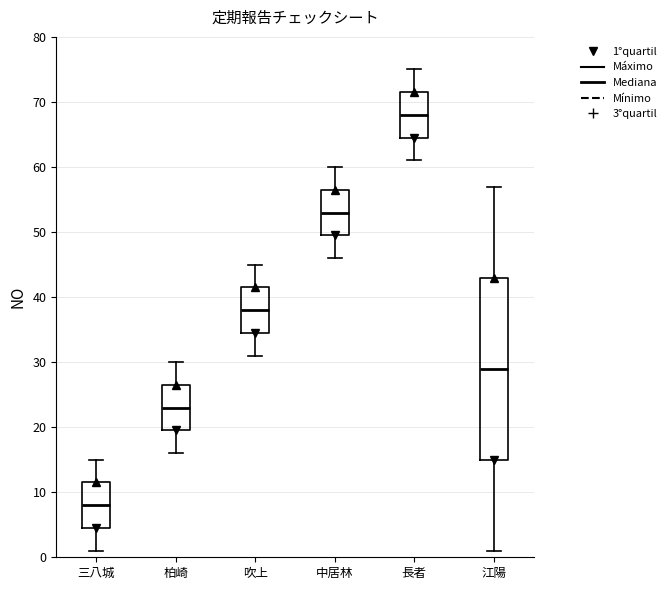

Which box is the tallest, from its lower edge to its upper edge?

江陽